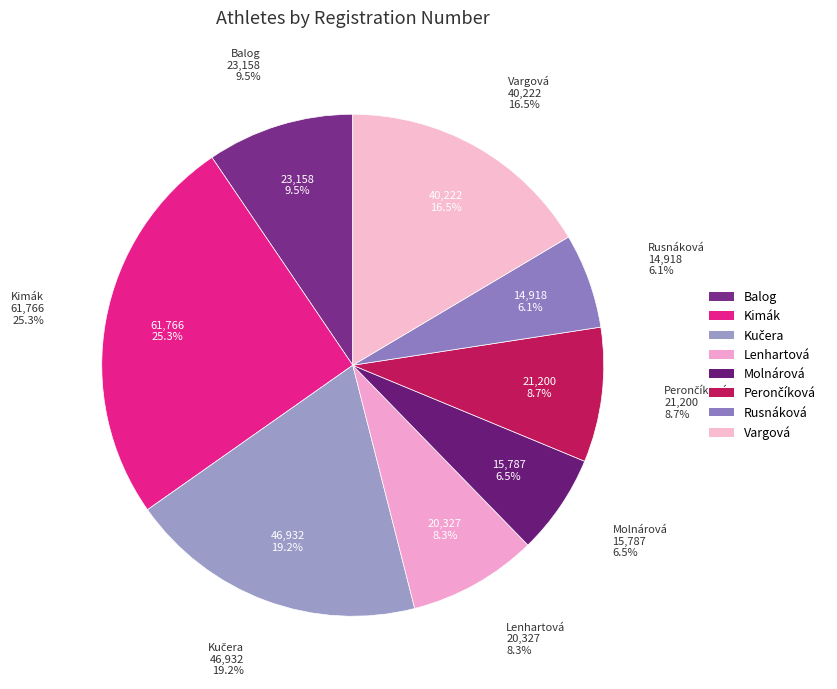

To the nearest percent, what is the difference between the Kučera and Vargová slice percentages?

3%